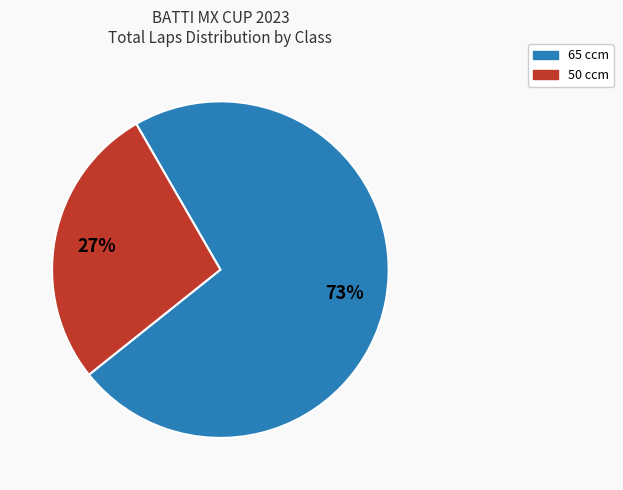

Does any single category account for the majority?

Yes